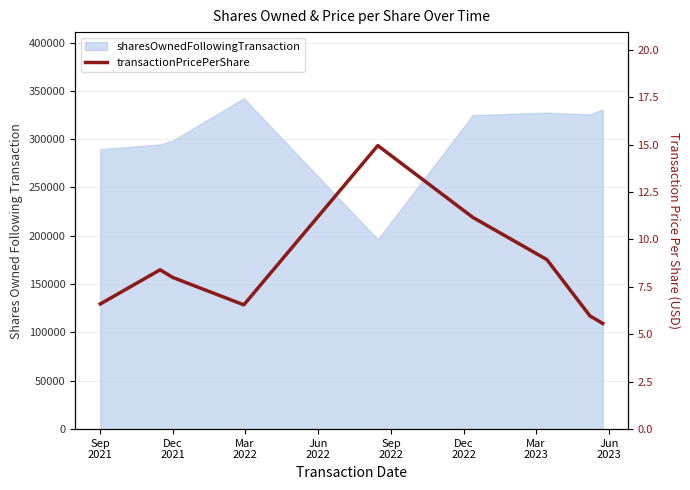

How many lines are shown in the chart?

1